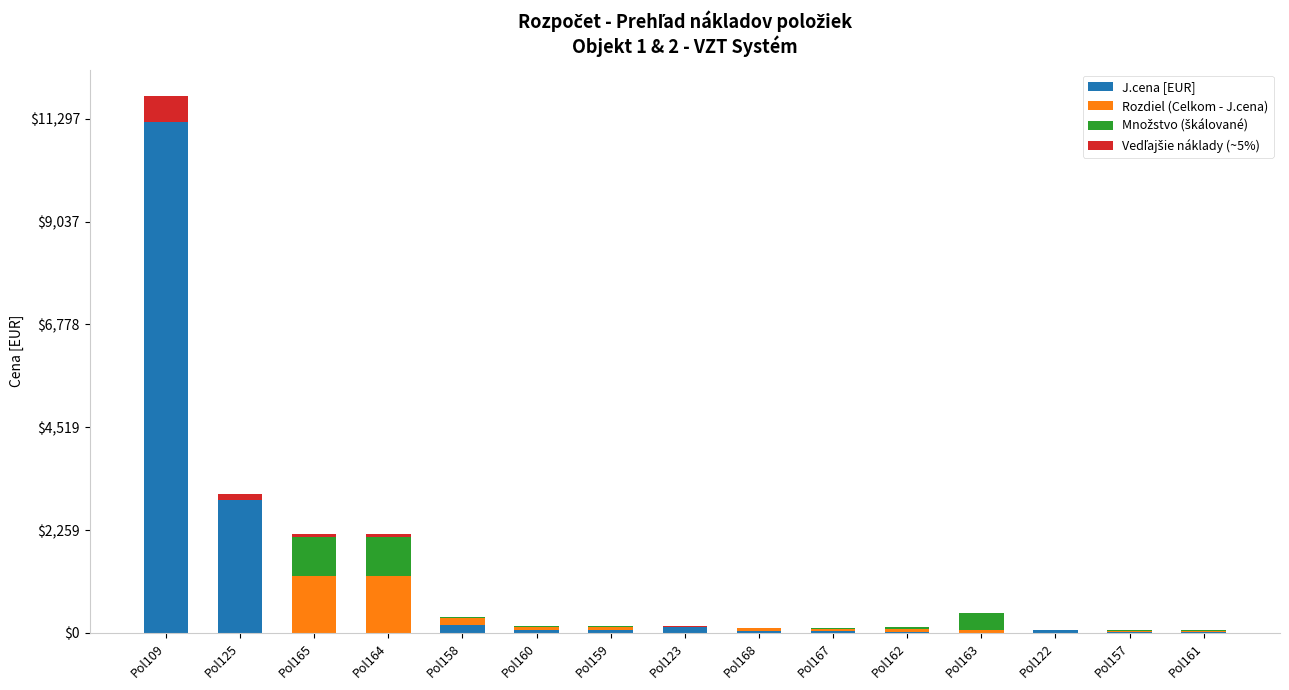

At which label does J.cena [EUR] reach its peak?

Pol109